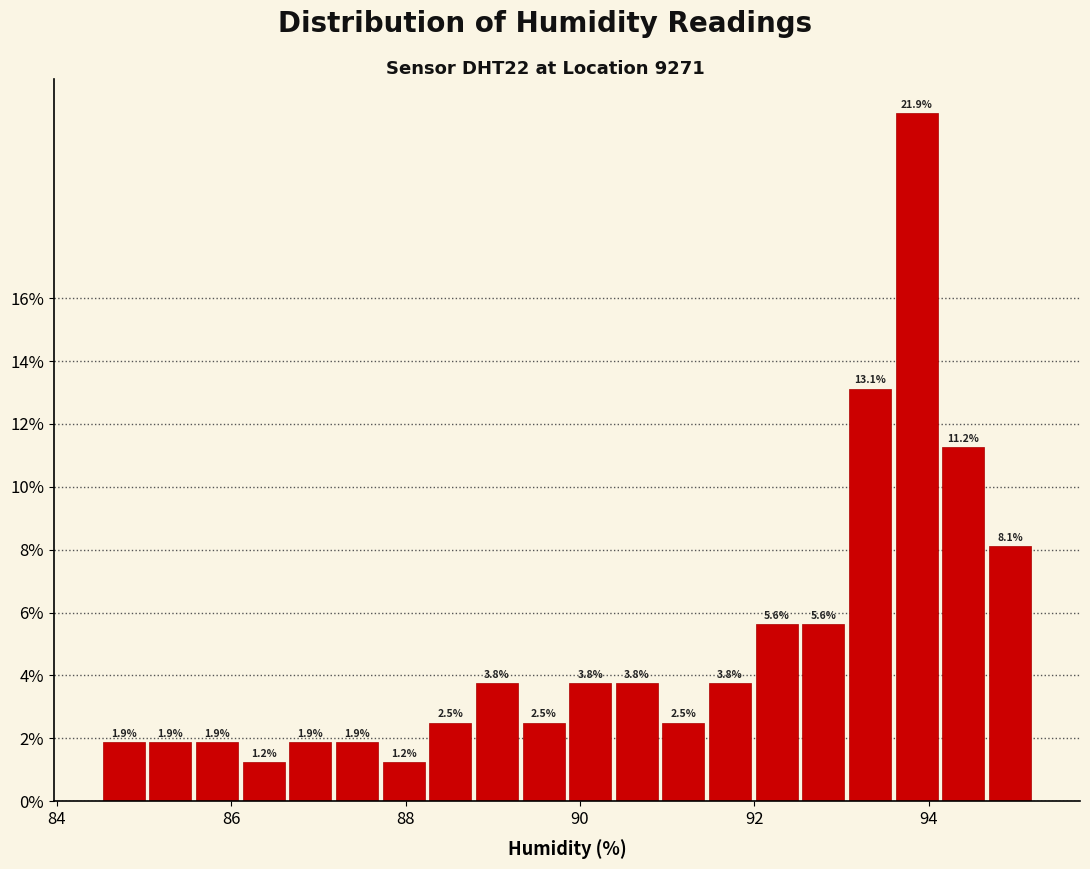

Read against the x-axis, roughly where is the centre of the tallest bar?

93.8